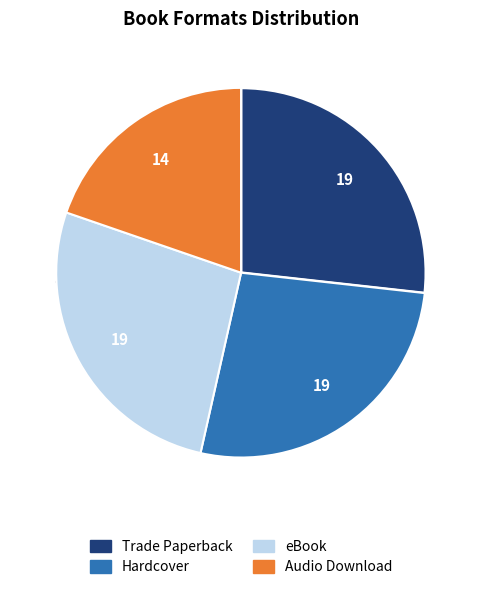

Rank the categories by value from highest to lowest.

Trade Paperback, Hardcover, eBook, Audio Download